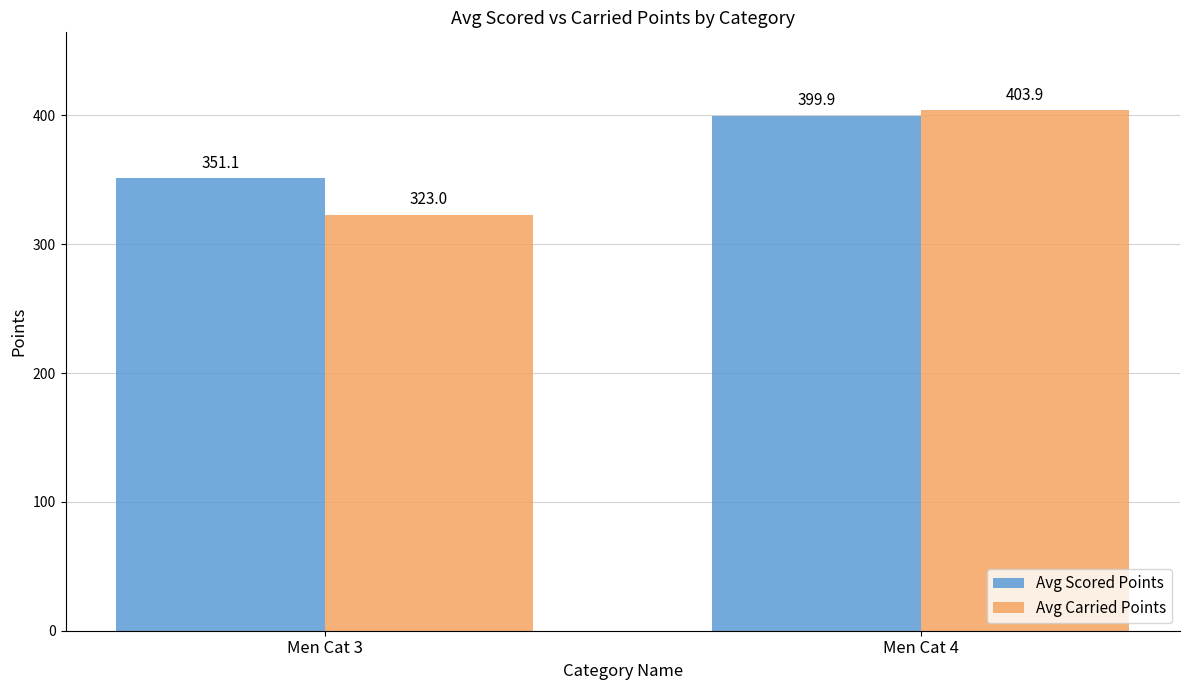

How many bars are there in total?

4